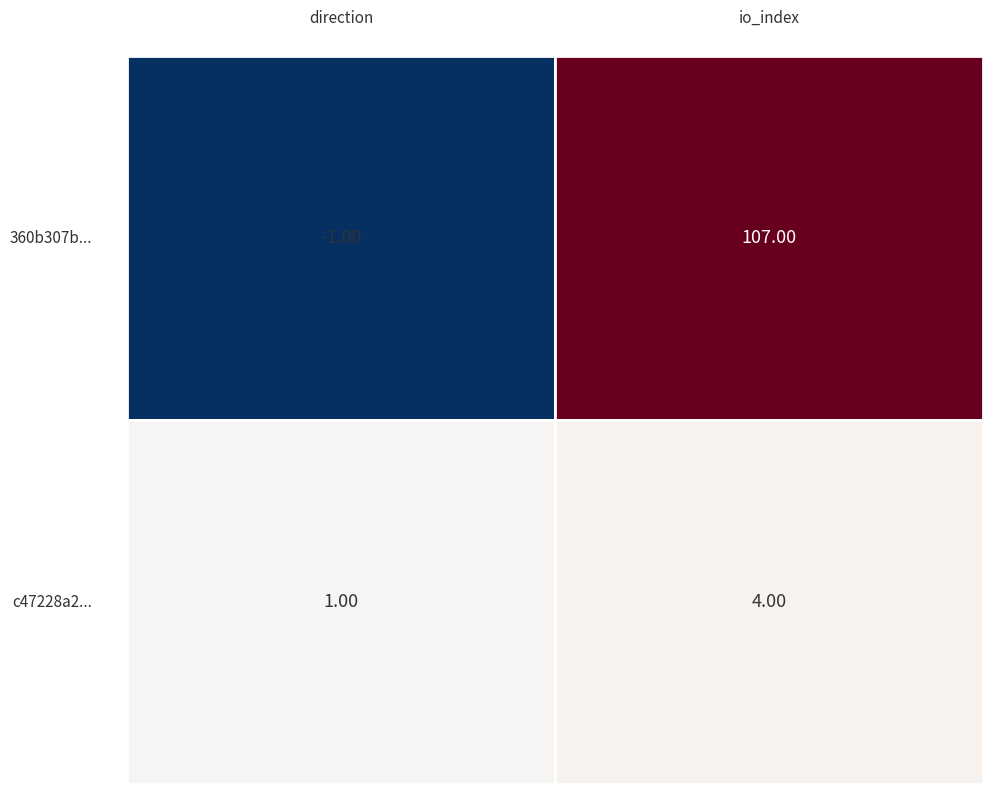

List the labels in order of c47228a2 value, smallest first.

direction, io_index